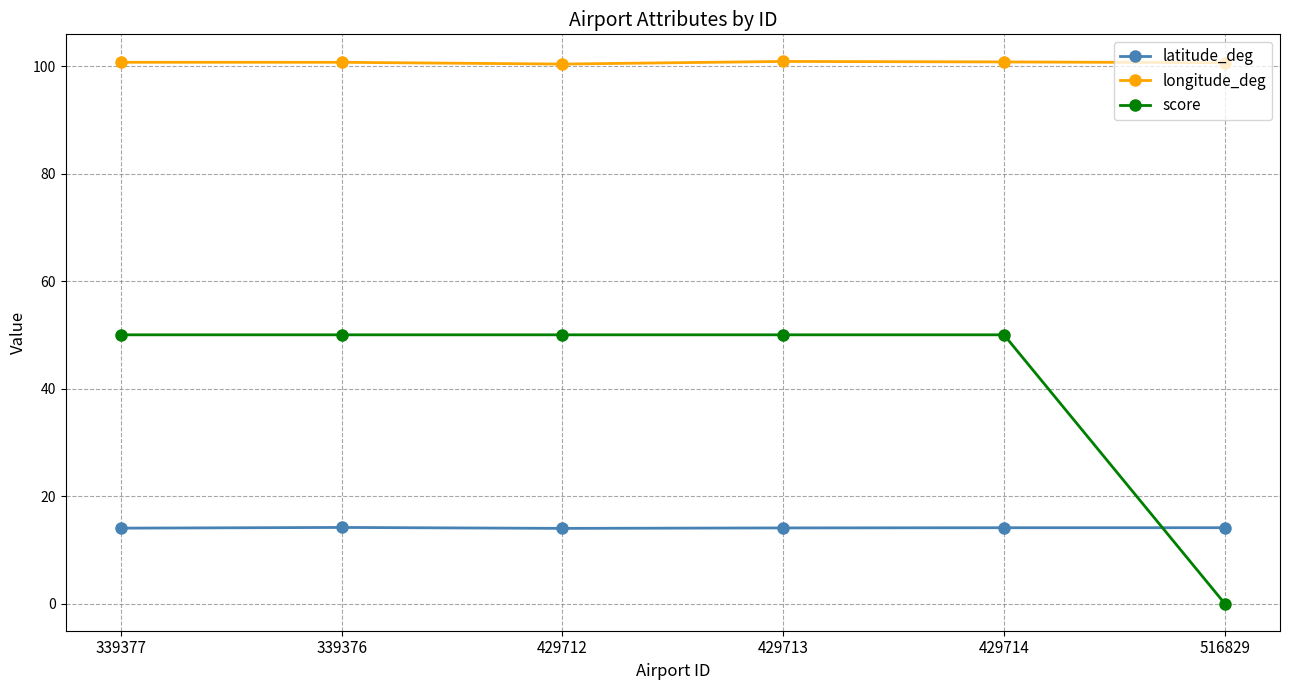

True or false: longitude_deg has more than 0 points higher than both neighbors.

True